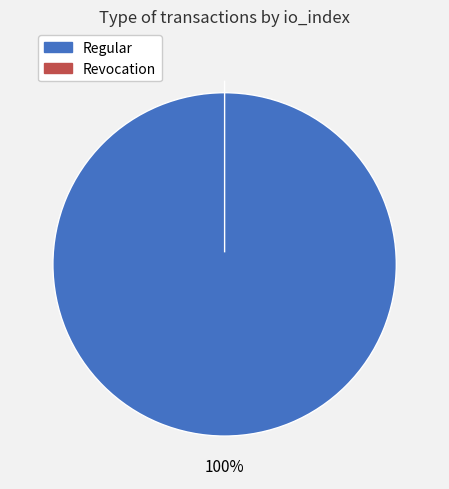

Count the number of slices in the pie.

2